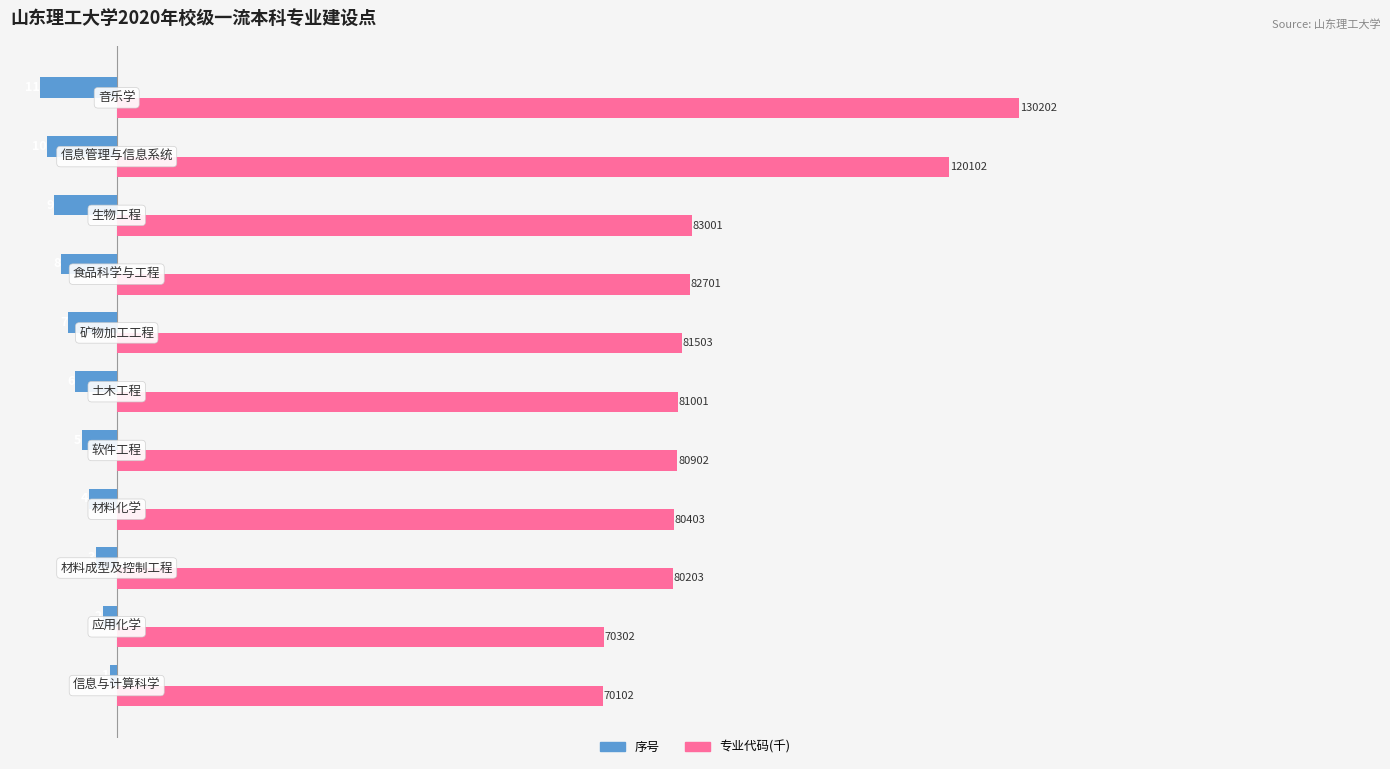

What are all the series names shown in the legend?

序号, 专业代码(千)